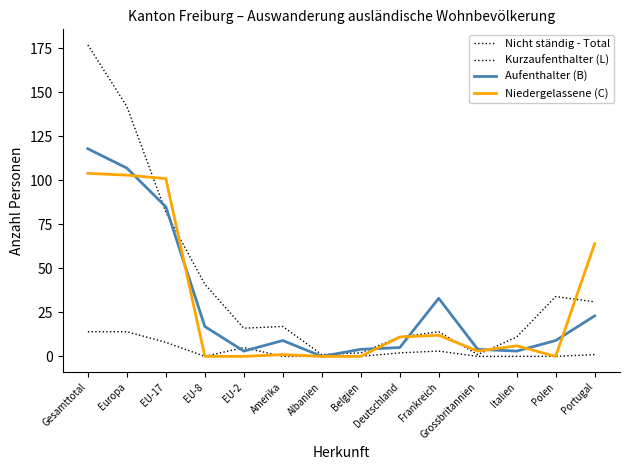

Does the chart have visible grid lines?

No